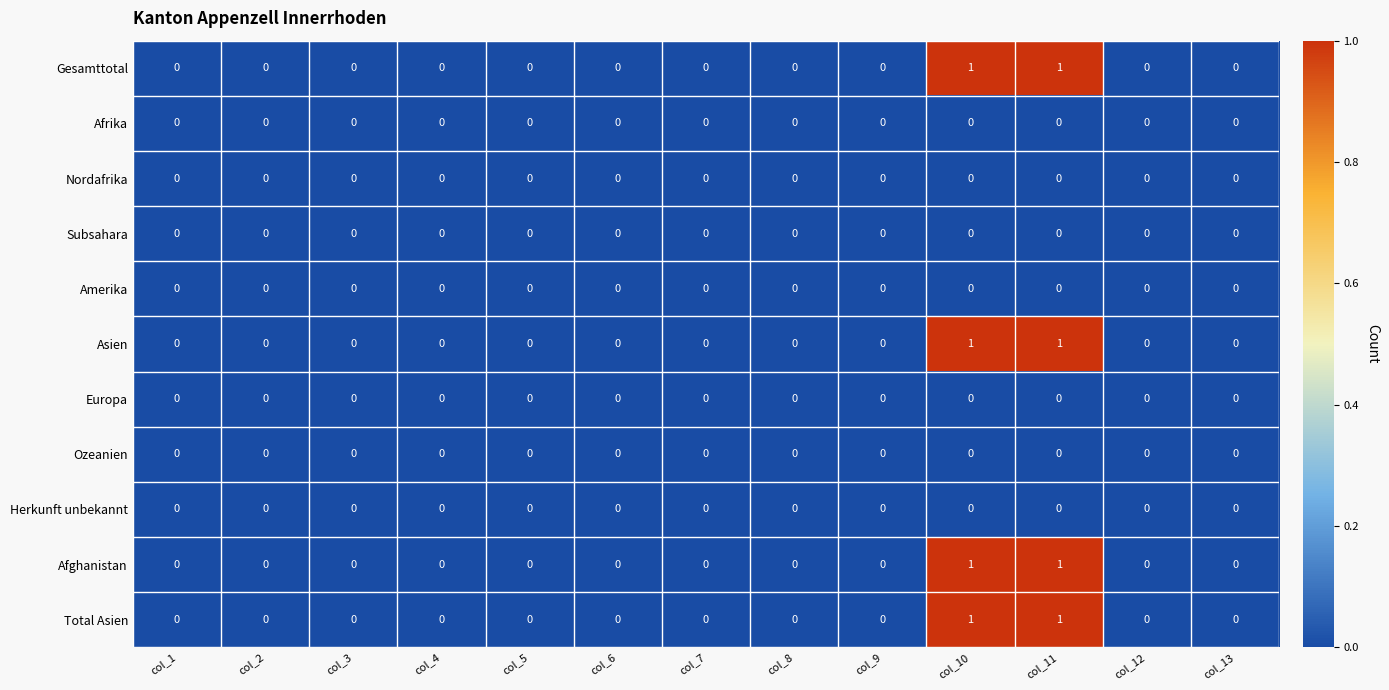

The value of Afrika at col_8 is 0. True or false?

True